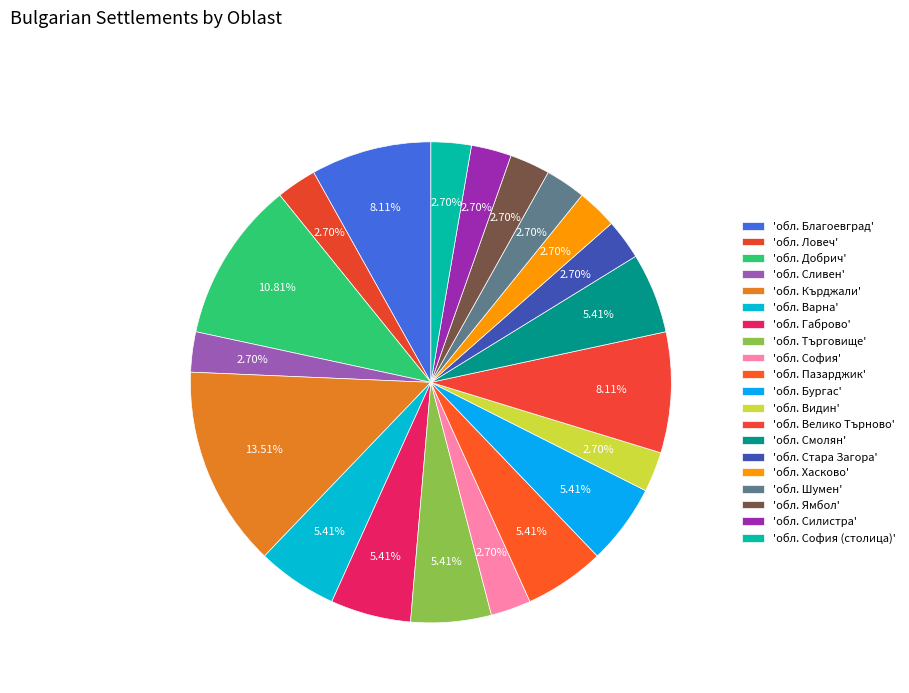

Which category has the smallest portion of the pie?

обл. Ловеч